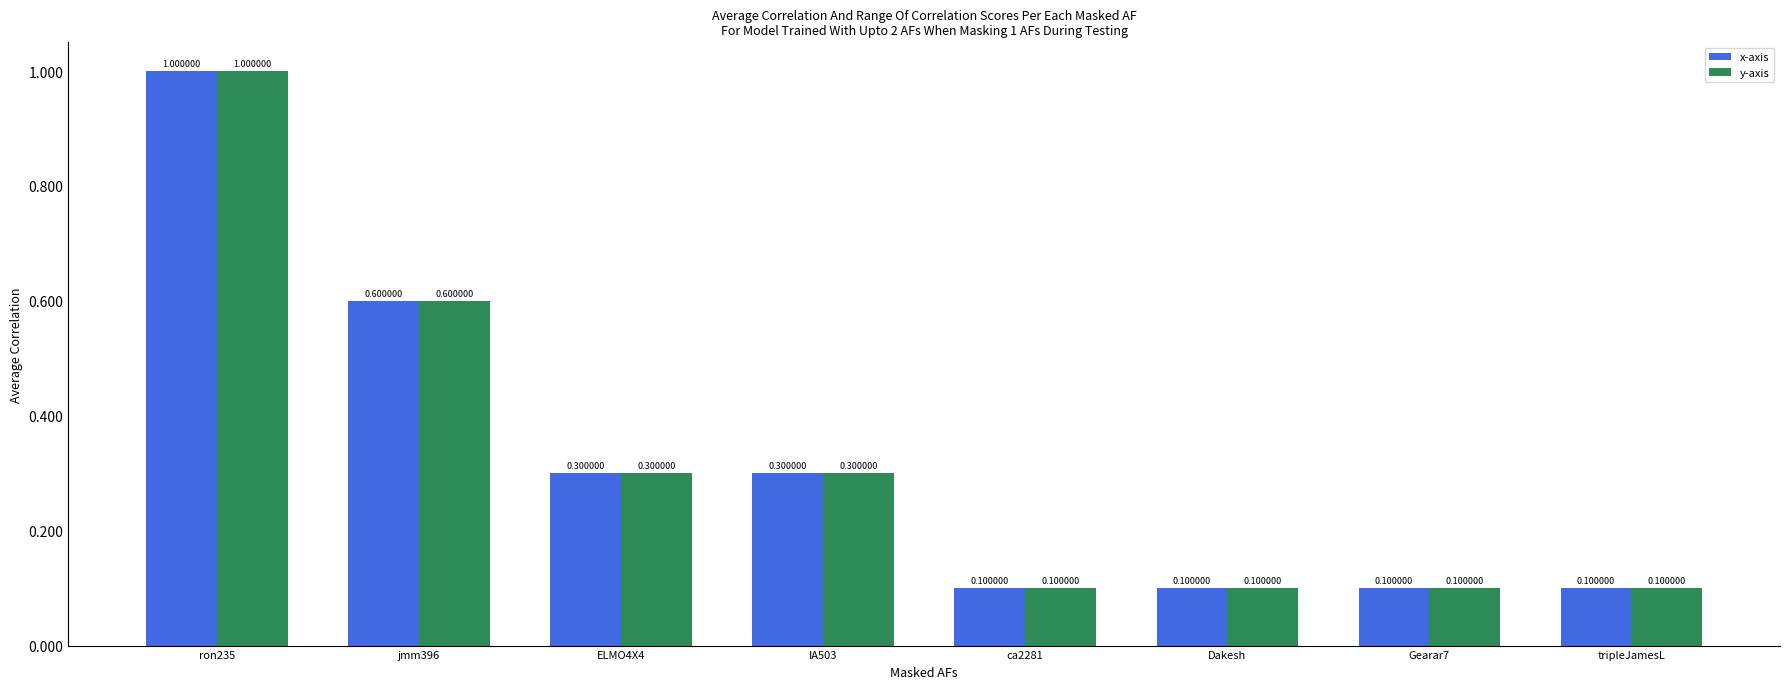

Reading right to left, list all the values displayed in this chart.

x-axis: tripleJamesL=0.1	Gearar7=0.1	Dakesh=0.1	ca2281=0.1	IA503=0.3	ELMO4X4=0.3	jmm396=0.6	ron235=1.0
y-axis: tripleJamesL=0.1	Gearar7=0.1	Dakesh=0.1	ca2281=0.1	IA503=0.3	ELMO4X4=0.3	jmm396=0.6	ron235=1.0